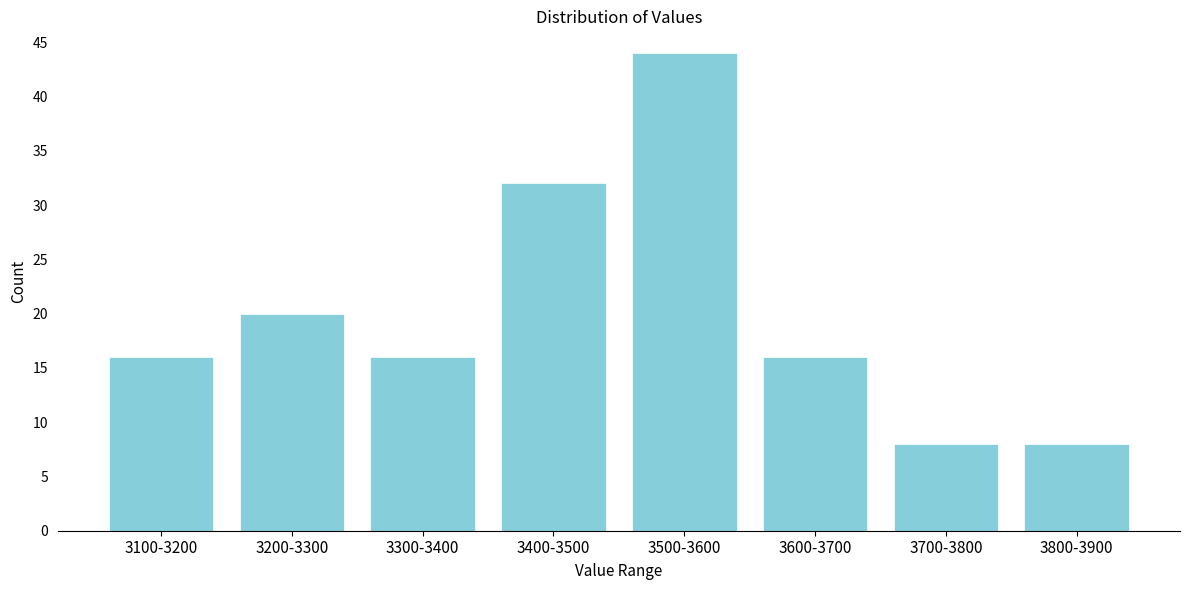

Reading left to right, what are all the values shown in this chart?

3100-3200=16	3200-3300=20	3300-3400=16	3400-3500=32	3500-3600=44	3600-3700=16	3700-3800=8	3800-3900=8